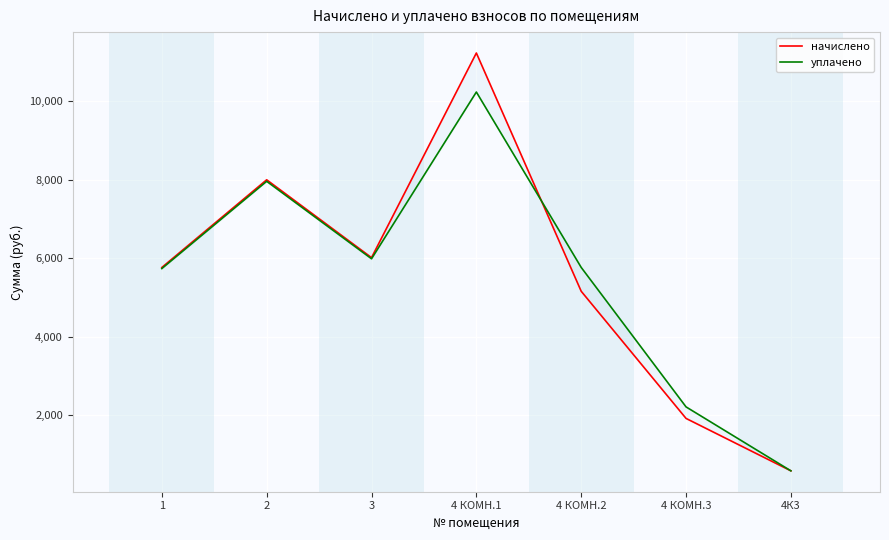

What position from the right is 4 КОМН.1?

4